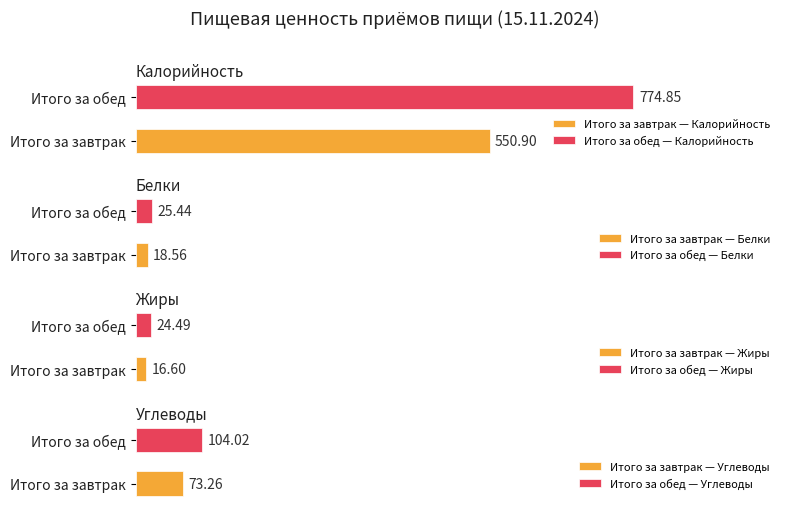

What is the sum of all Жиры values?

41.1